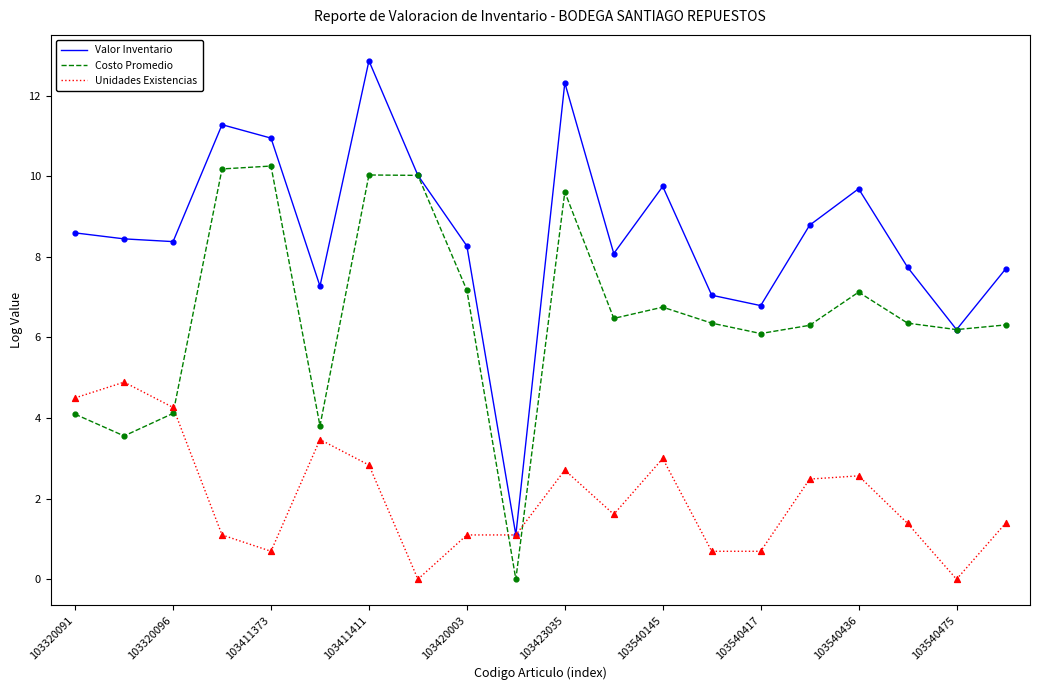

What are all the series names shown in the legend?

Valor Inventario, Costo Promedio, Unidades Existencias